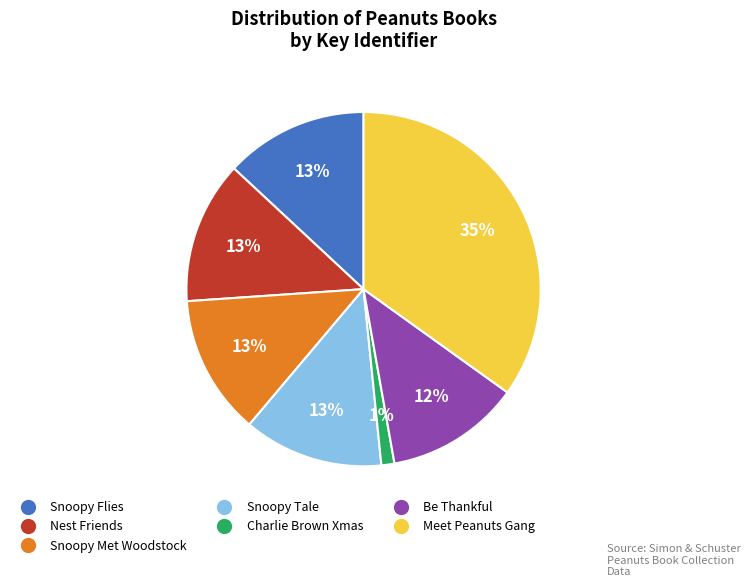

To the nearest percent, what is the difference between the largest and smallest slice percentages?

34%